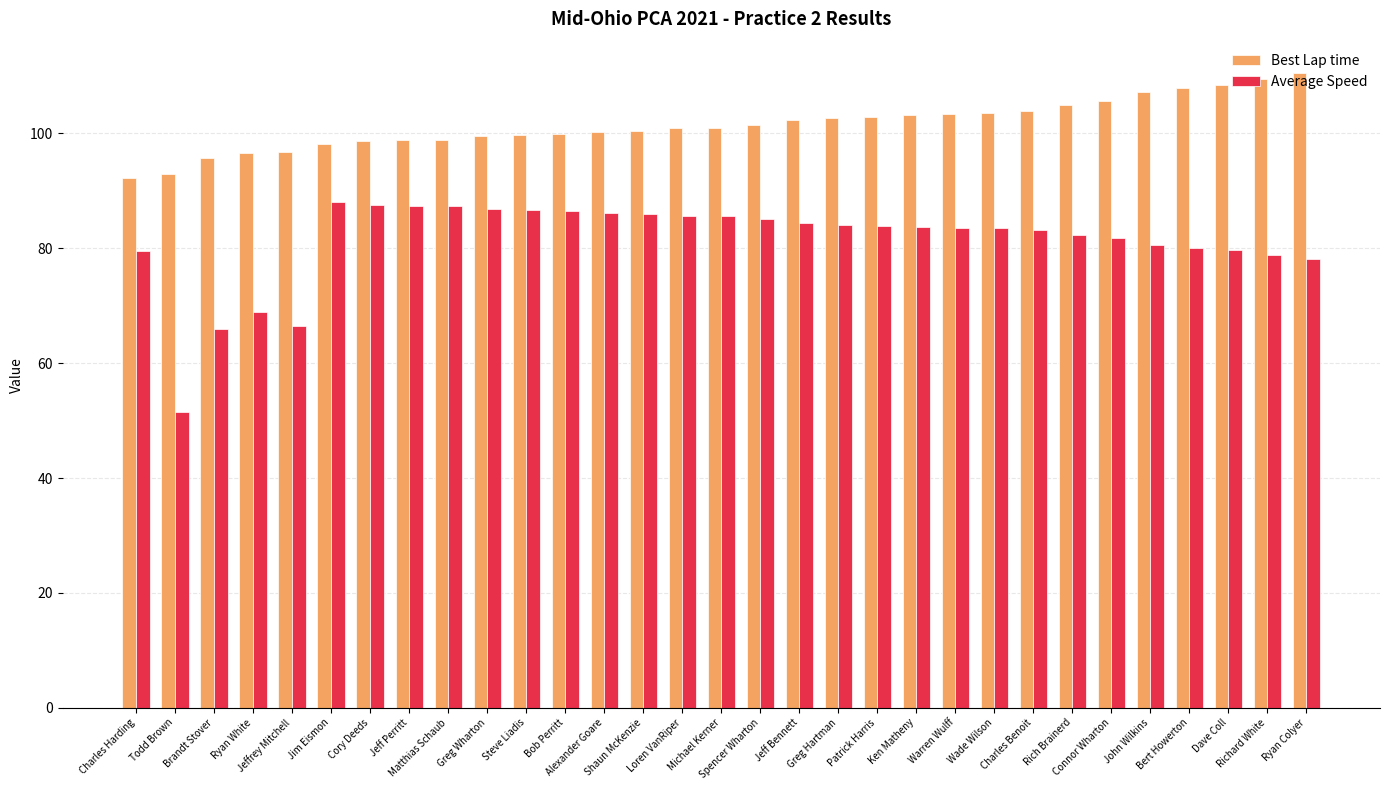

What is the difference between the Best Lap time values at Richard White and Spencer Wharton?

8.0